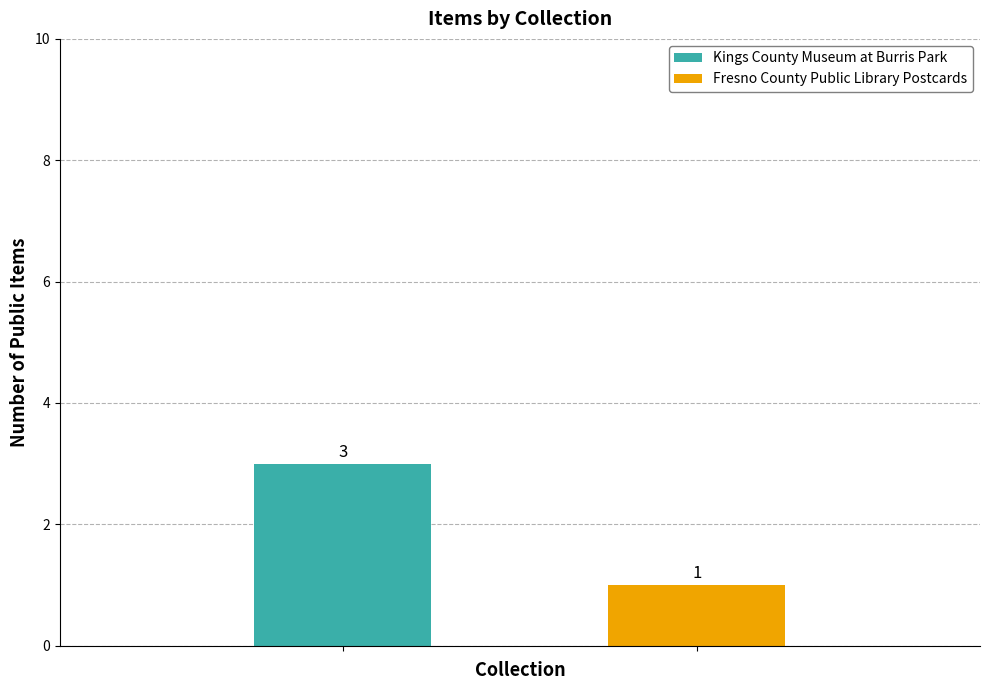

Which series has the widest spread of values?

Kings County Museum at Burris Park